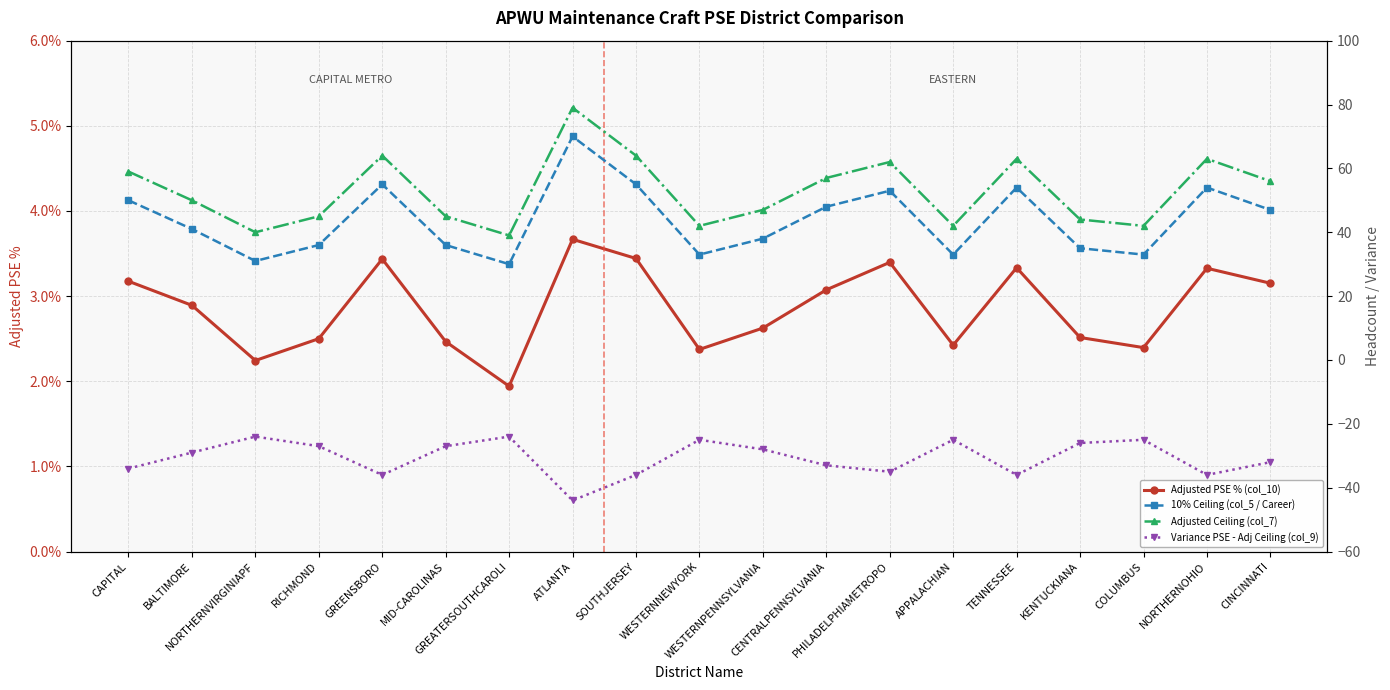

Between SOUTHJERSEY and ATLANTA, which is larger?

ATLANTA